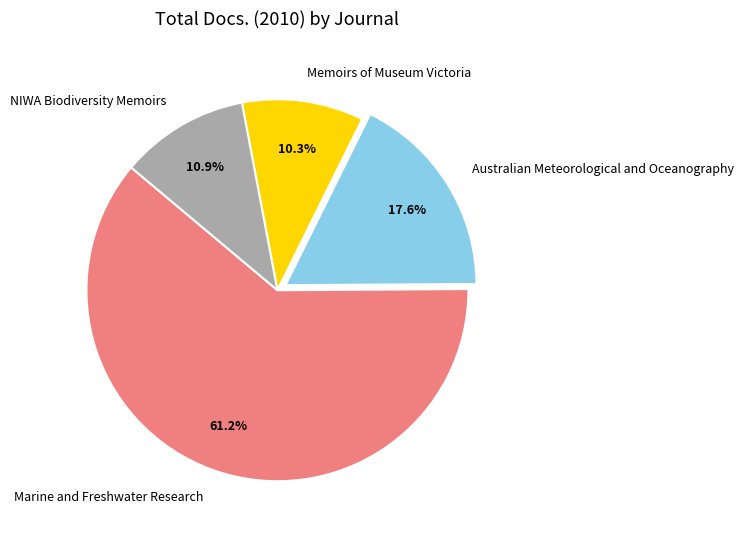

Which slice is the smallest?

Memoirs of Museum Victoria